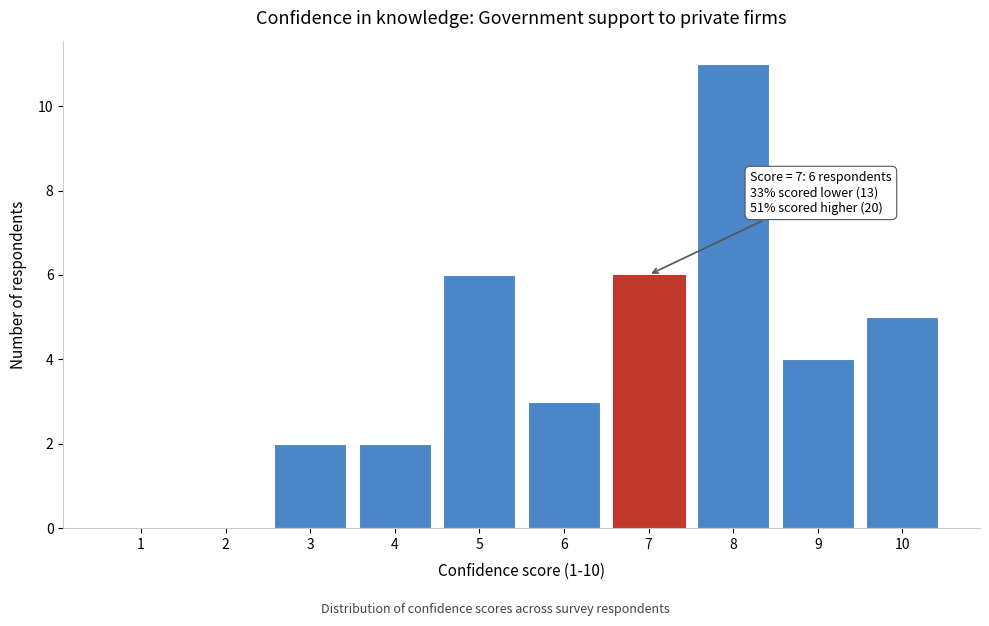

Reading left to right, what are all the values shown in this chart?

1=0	2=0	3=2	4=2	5=6	6=3	7=6	8=11	9=4	10=5